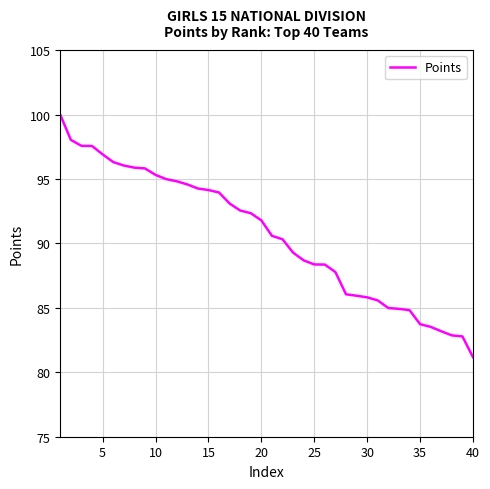

What is the greatest value displayed?

100.0